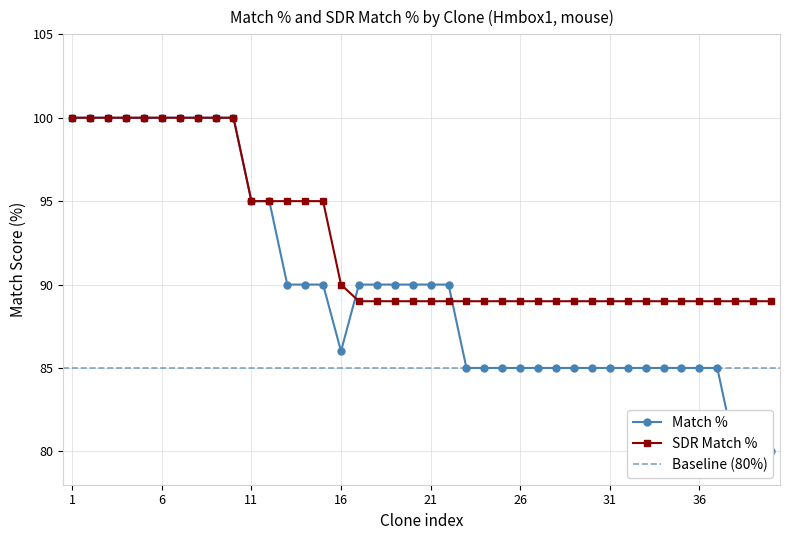

True or false: SDR Match % and Match % cross at least once.

True